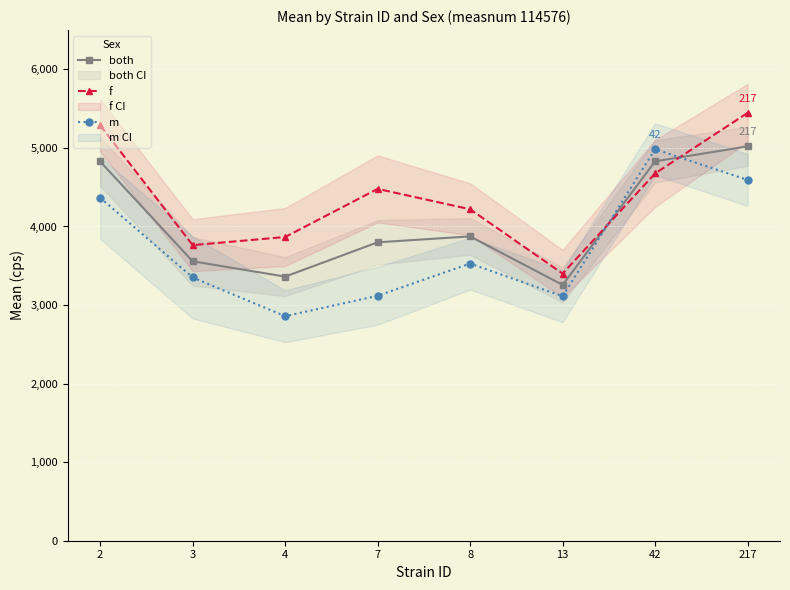

At which label does m first exceed 3528?

2